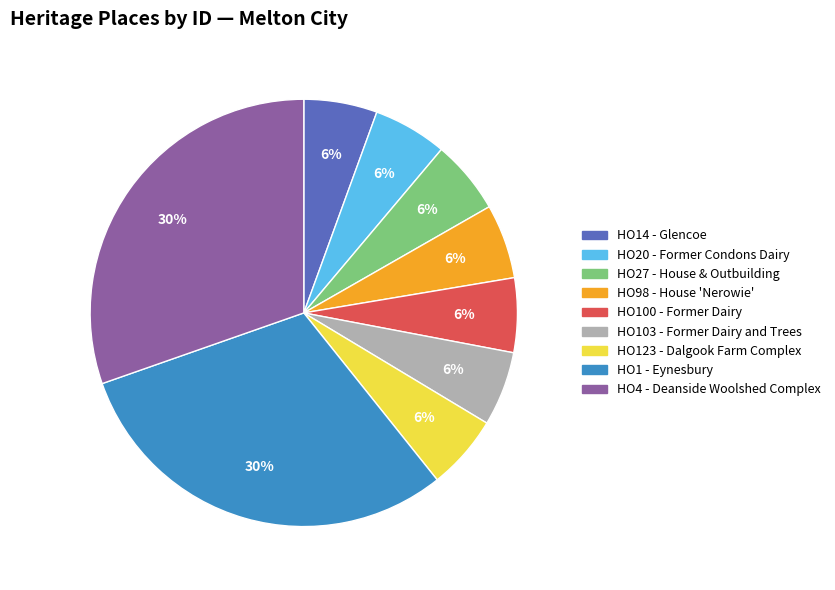

True or false: HO20 - Former Condons Dairy accounts for 19% of the total.

False